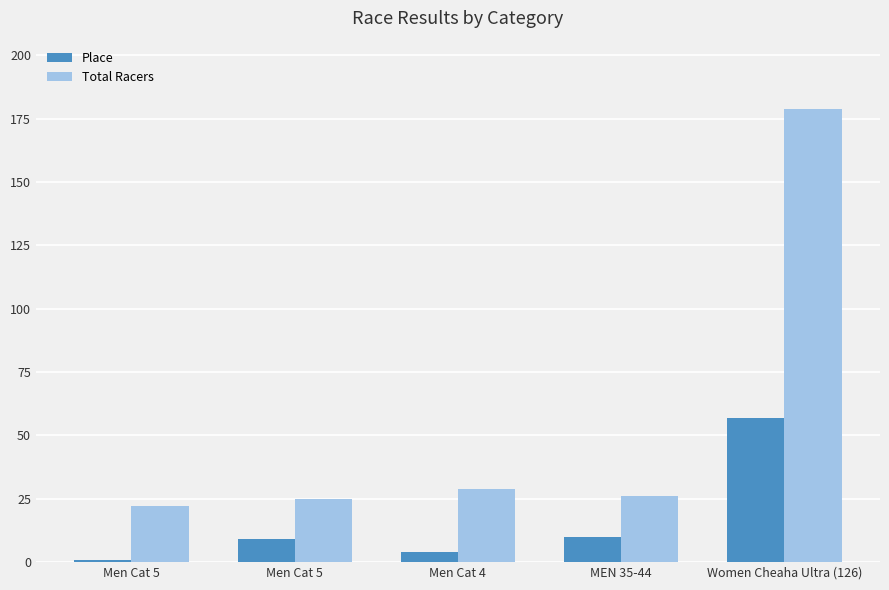

What is the difference between the Place values at Men Cat 4 and Women Cheaha Ultra (126)?

53